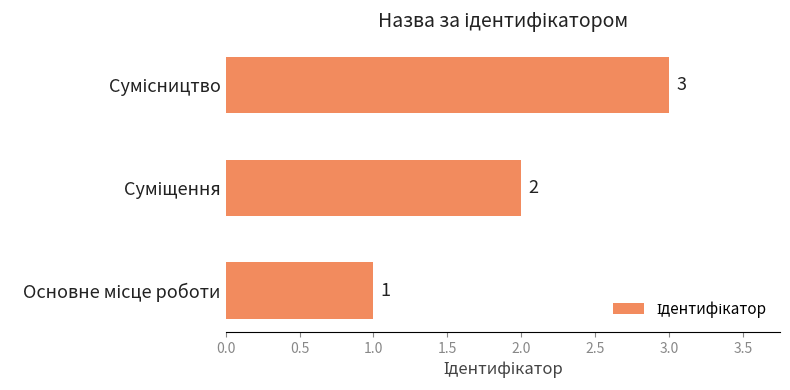

What is the maximum value shown in the chart?

3